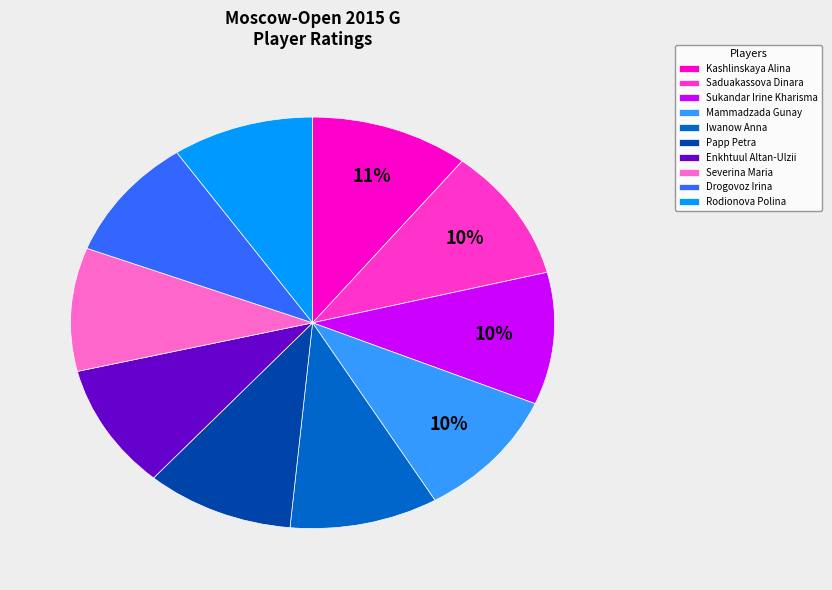

Does any single category account for the majority?

No